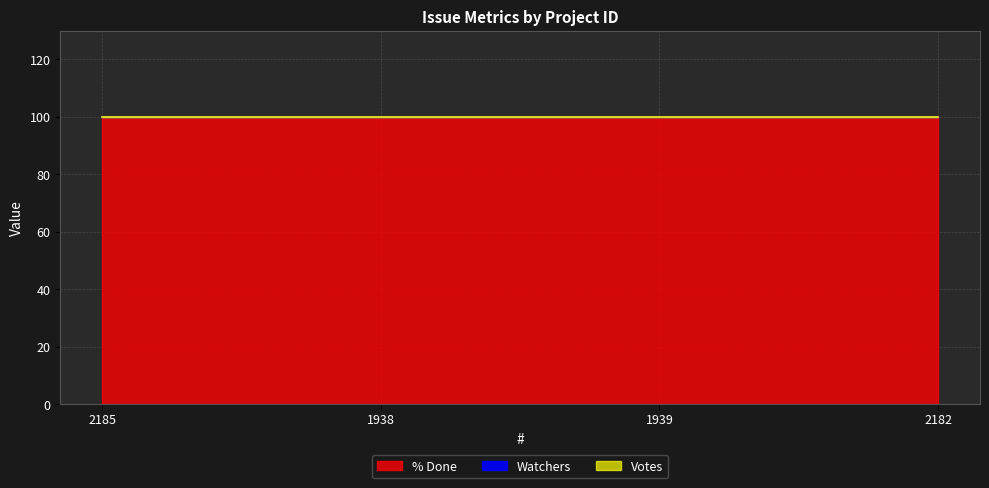

Which series has the largest total across all categories?

% Done